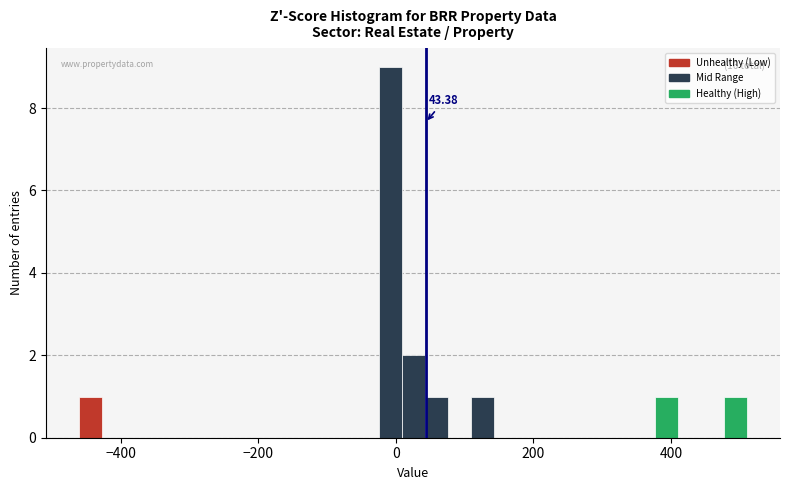

Around what value on the x-axis is the tallest bar? Give the approximate position of its centre, as read against the axis.

0